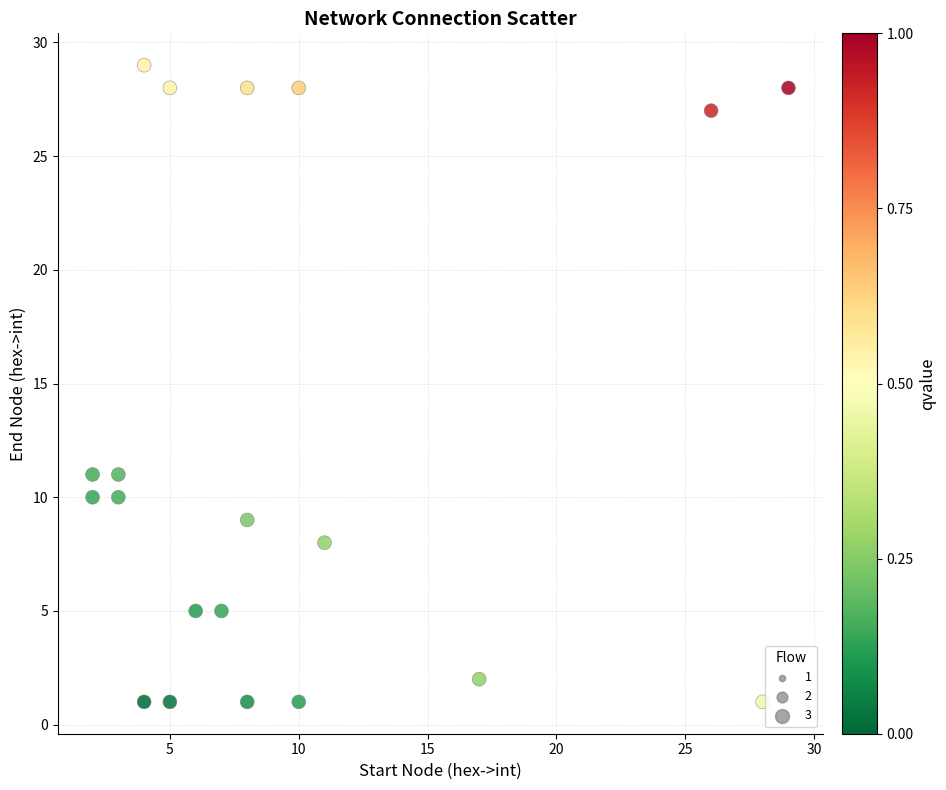

What is the range of X values (max minus min)?

27